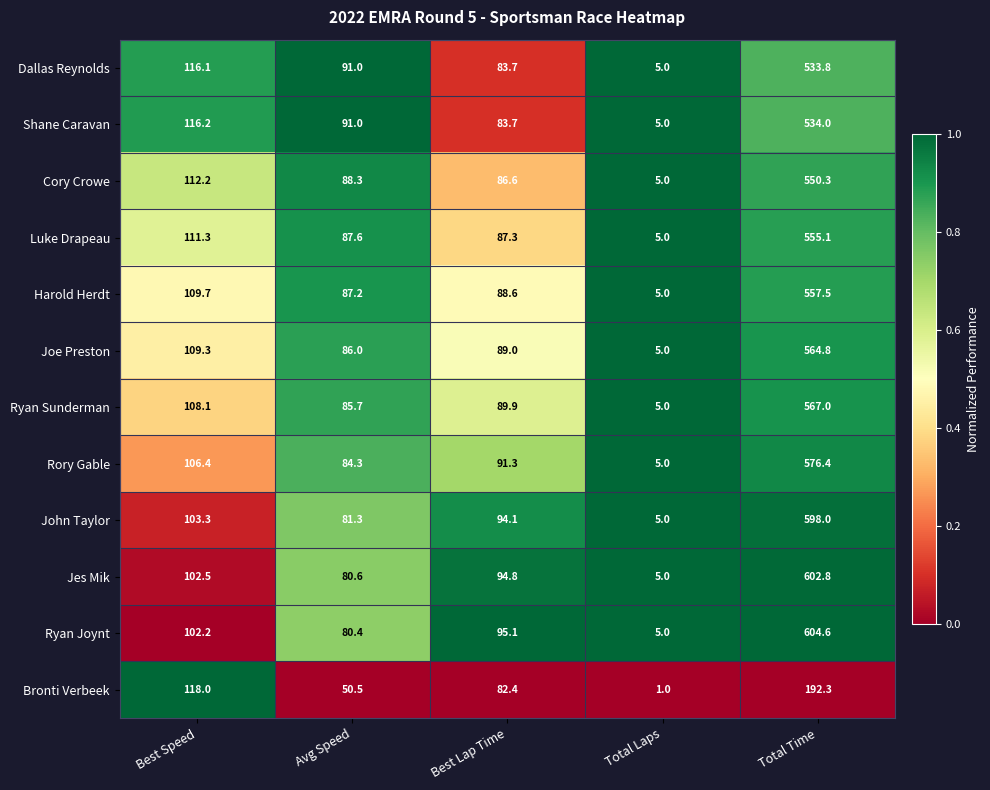

Rank the categories by Harold Herdt value from highest to lowest.

Total Time, Best Speed, Best Lap Time, Avg Speed, Total Laps